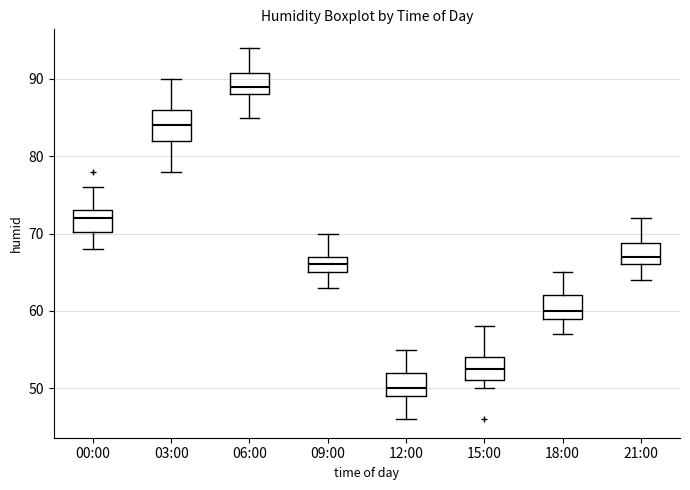

Where does the upper whisker of the box for 18:00 end on the y-axis? The values are not printed on the chart, so give them approximately, as read against the axis.

65